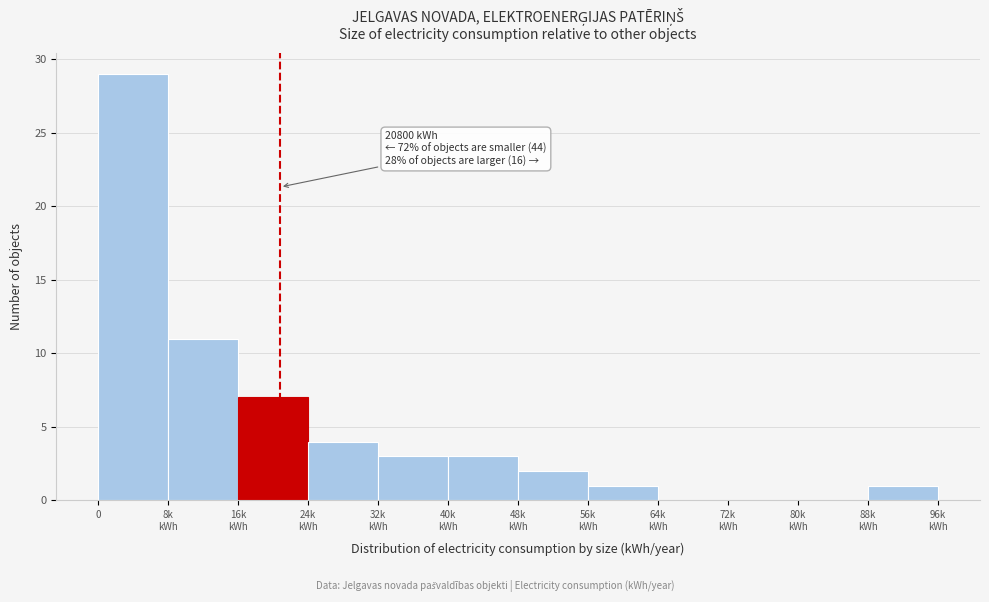

The chart shows a value of 40 at 0. True or false?

False